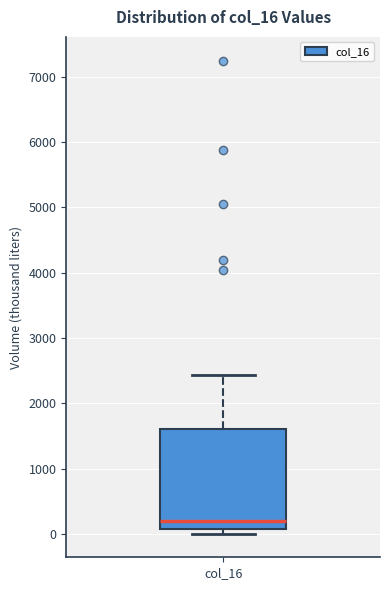

Transcribe this box plot: give where the median line is, the range the box spans, and where the two whiskers end, as read against the y-axis. The values are not printed on the chart, so give them approximately, as read against the axis.

median 200, box 100 to 1600, whiskers 0 to 2400